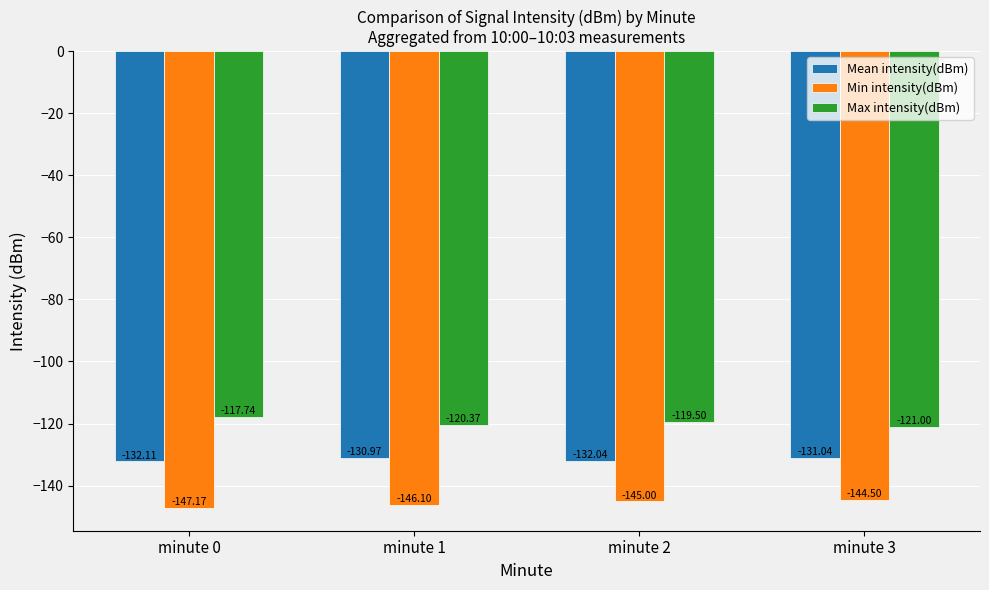

What is the difference between the second highest and second lowest values in the Mean intensity(dBm) series?

1.0